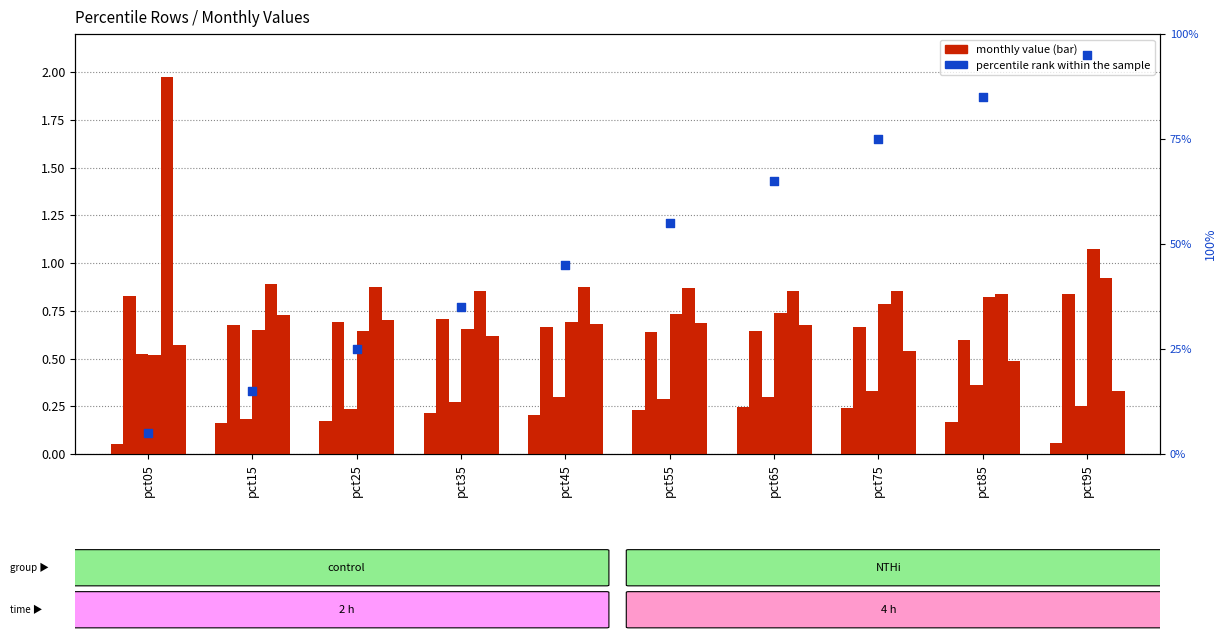

At how many categories does at least one series exceed 1?

2